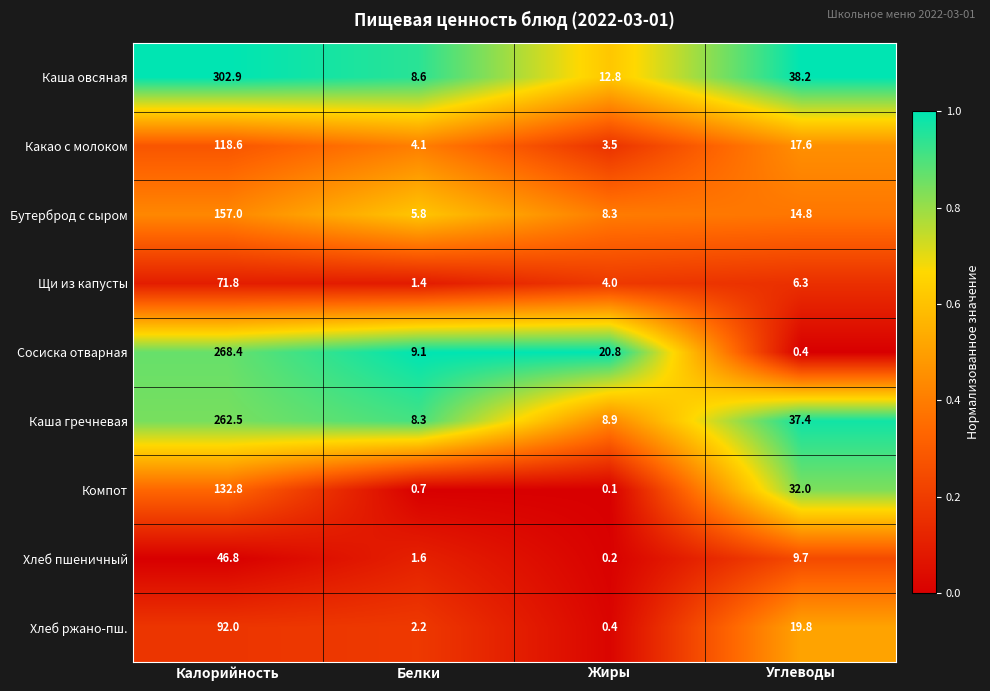

Rank the series by their maximum value, from lowest to highest.

Хлеб пшеничный, Щи из капусты, Хлеб ржано-пш., Какао с молоком, Компот, Бутерброд с сыром, Каша гречневая, Сосиска отварная, Каша овсяная